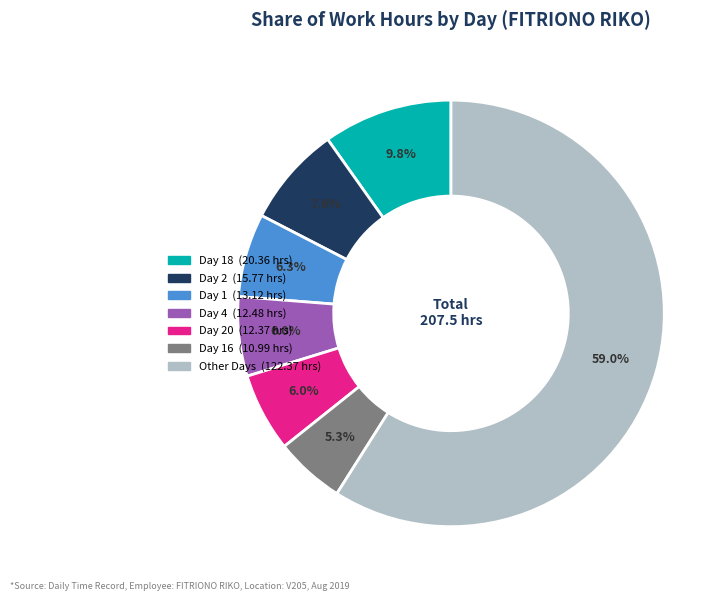

To the nearest percent, what is the difference between the largest and smallest slice percentages?

54%